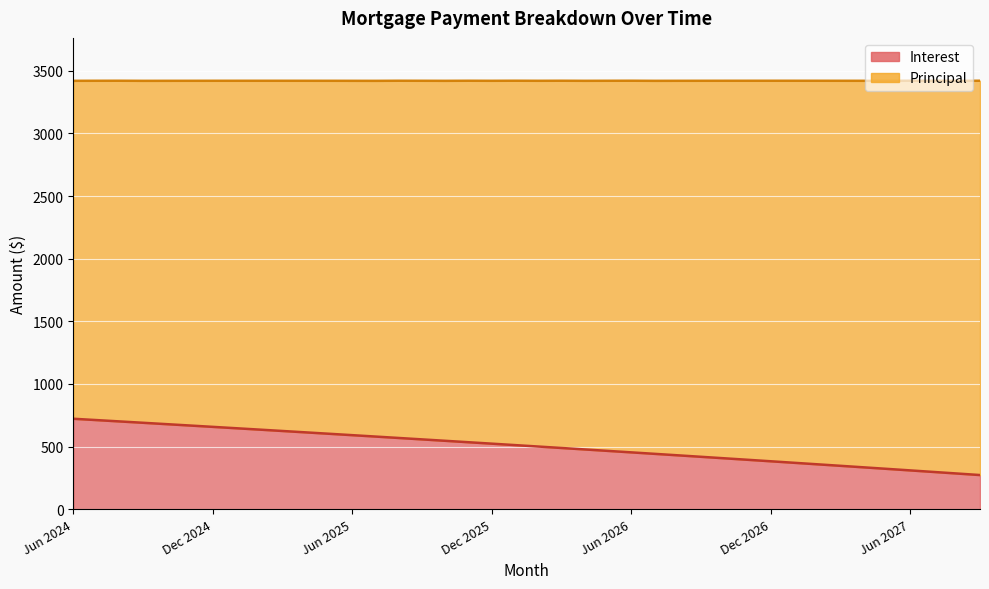

The value at Jul 2026 is 441.6. True or false?

True